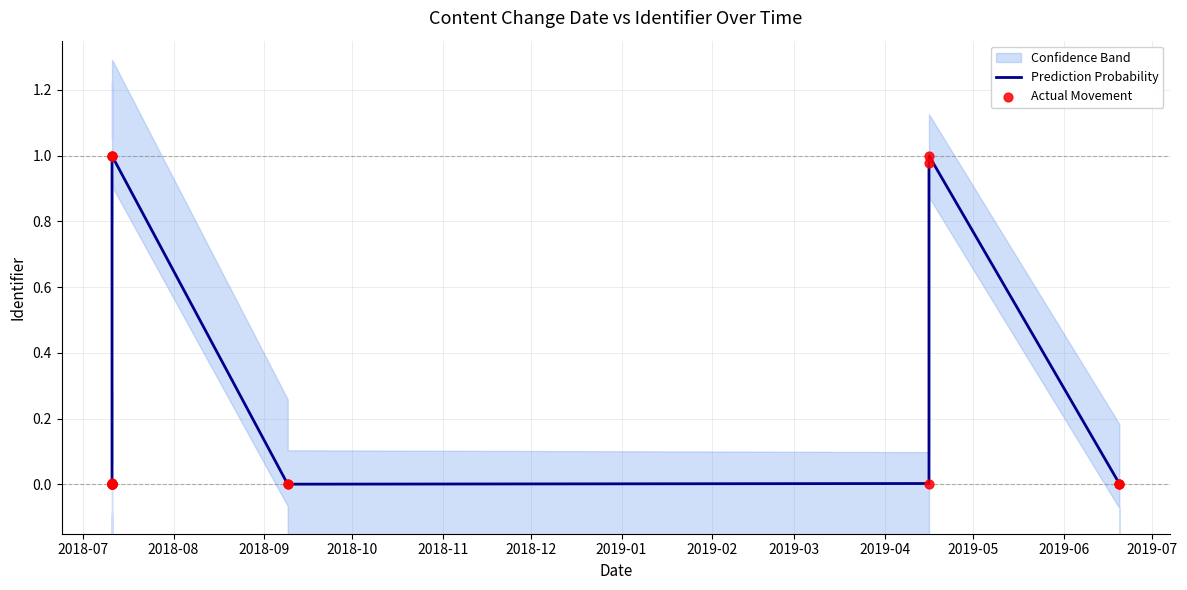

Which series contains the lowest Y value?

Prediction Probability